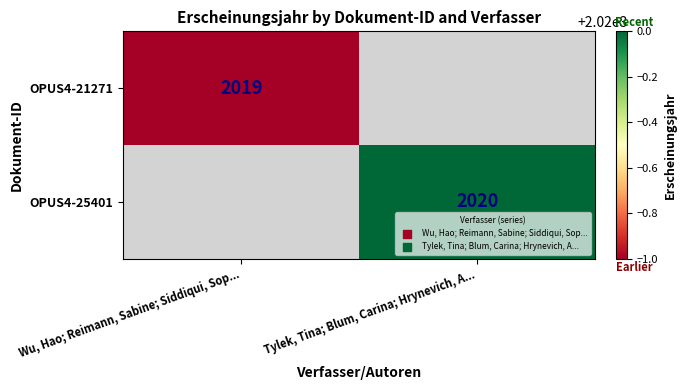

Is it true that OPUS4-21271 equals 2019 at Wu, Hao; Reimann, Sabine; Siddiqui, Sop...?

True